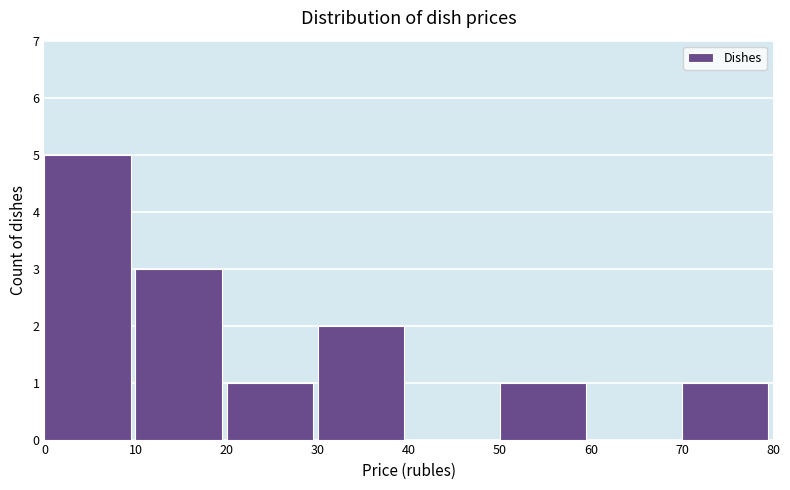

Reading left to right, list every bar in this chart as the range it spans on the x-axis followed by its height. The values are not printed on the chart, so give them approximately, as read against the axis.

0 to 10: 5
10 to 20: 3
20 to 30: 1
30 to 40: 2
40 to 50: 0
50 to 60: 1
60 to 70: 0
70 to 80: 1